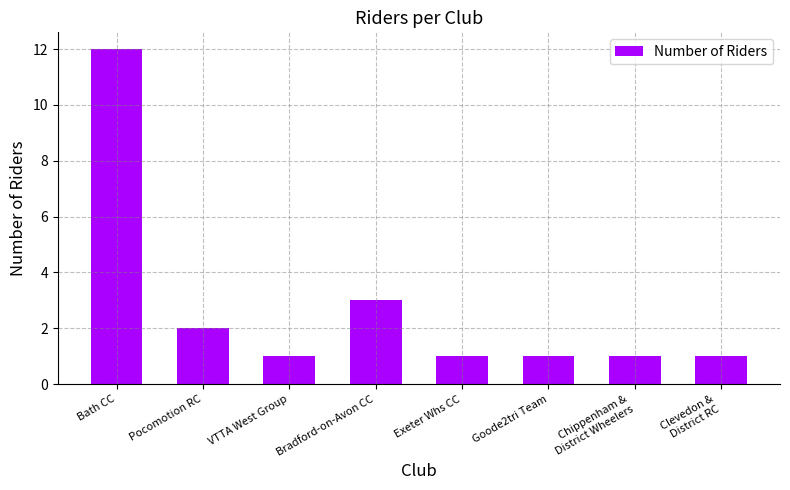

What is the sum of the values at Chippenham &
District Wheelers and Exeter Whs CC?

2